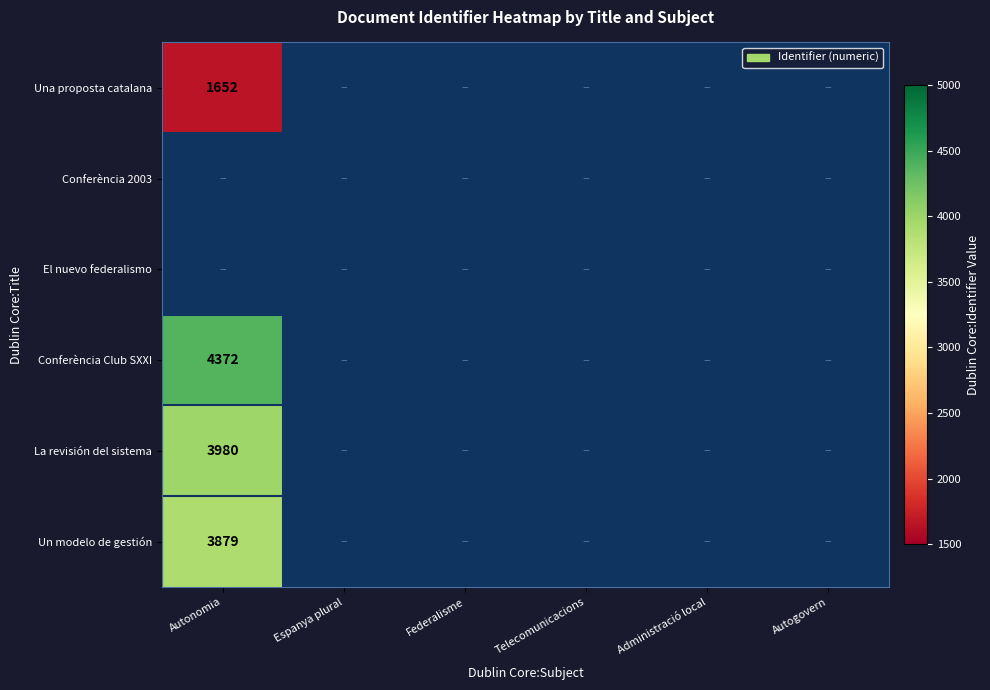

The Conferència Club SXXI series shows 4372 at Autonomia. True or false?

True